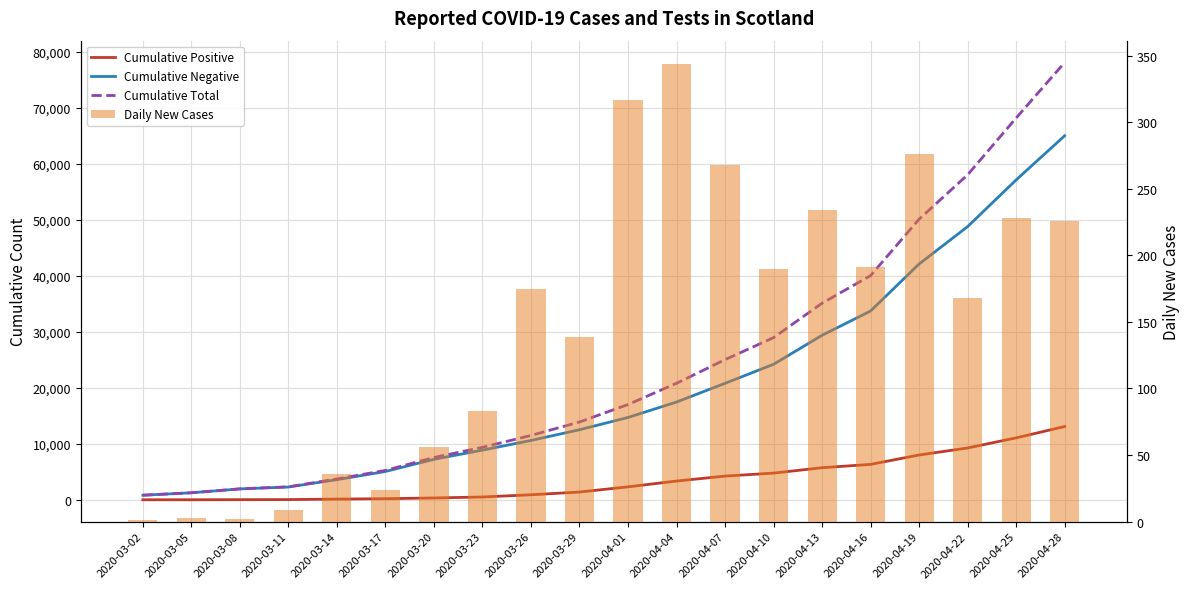

At which category is the sum across all series the highest?

2020-04-28